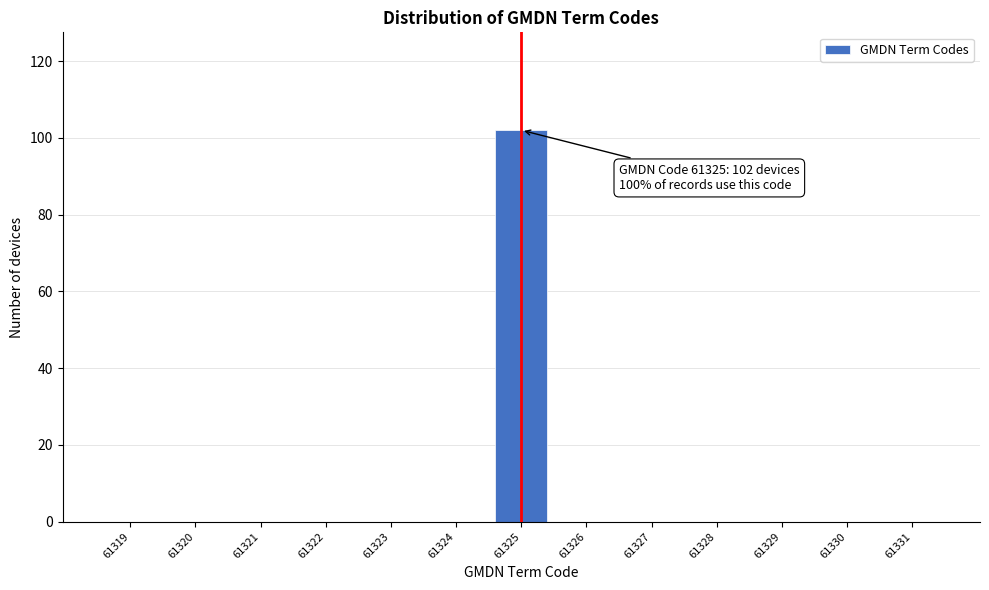

The value at 61327 is 67. True or false?

False